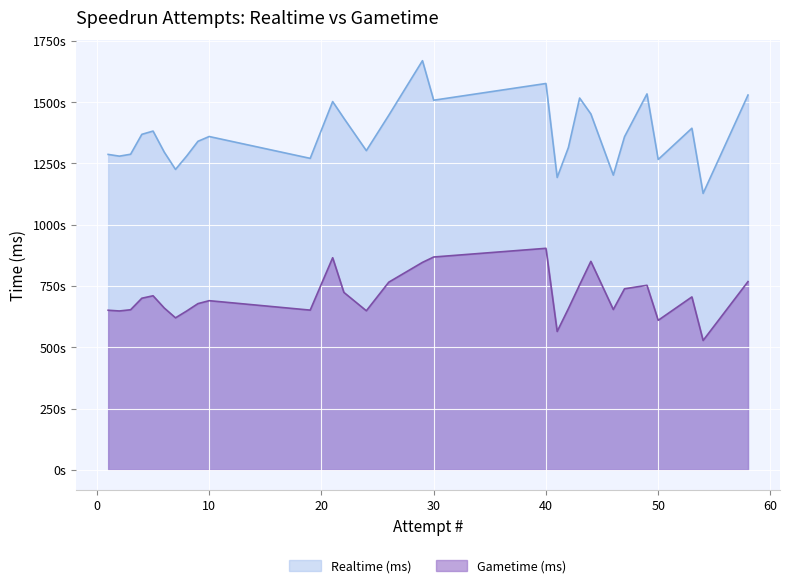

Is the value of Gametime (ms) at 6 greater than the value of Realtime (ms) at 29?

No